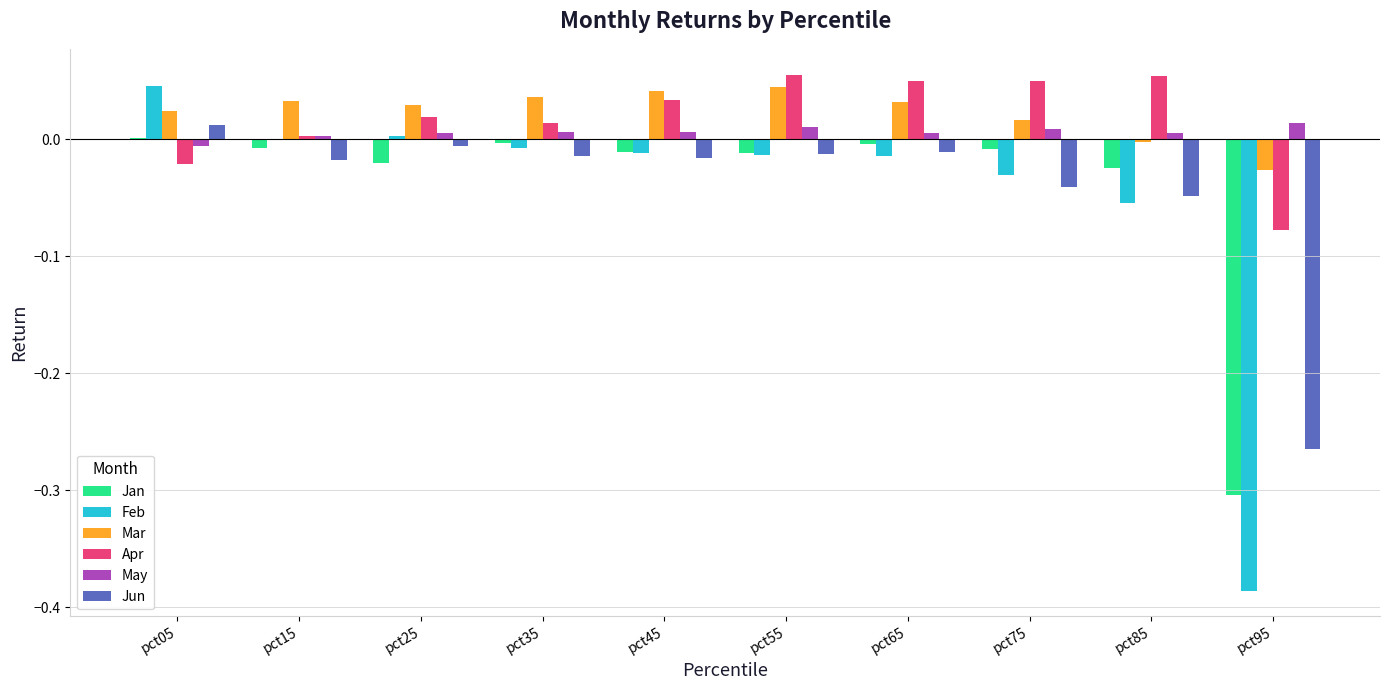

At which label does Jun reach its peak?

pct05